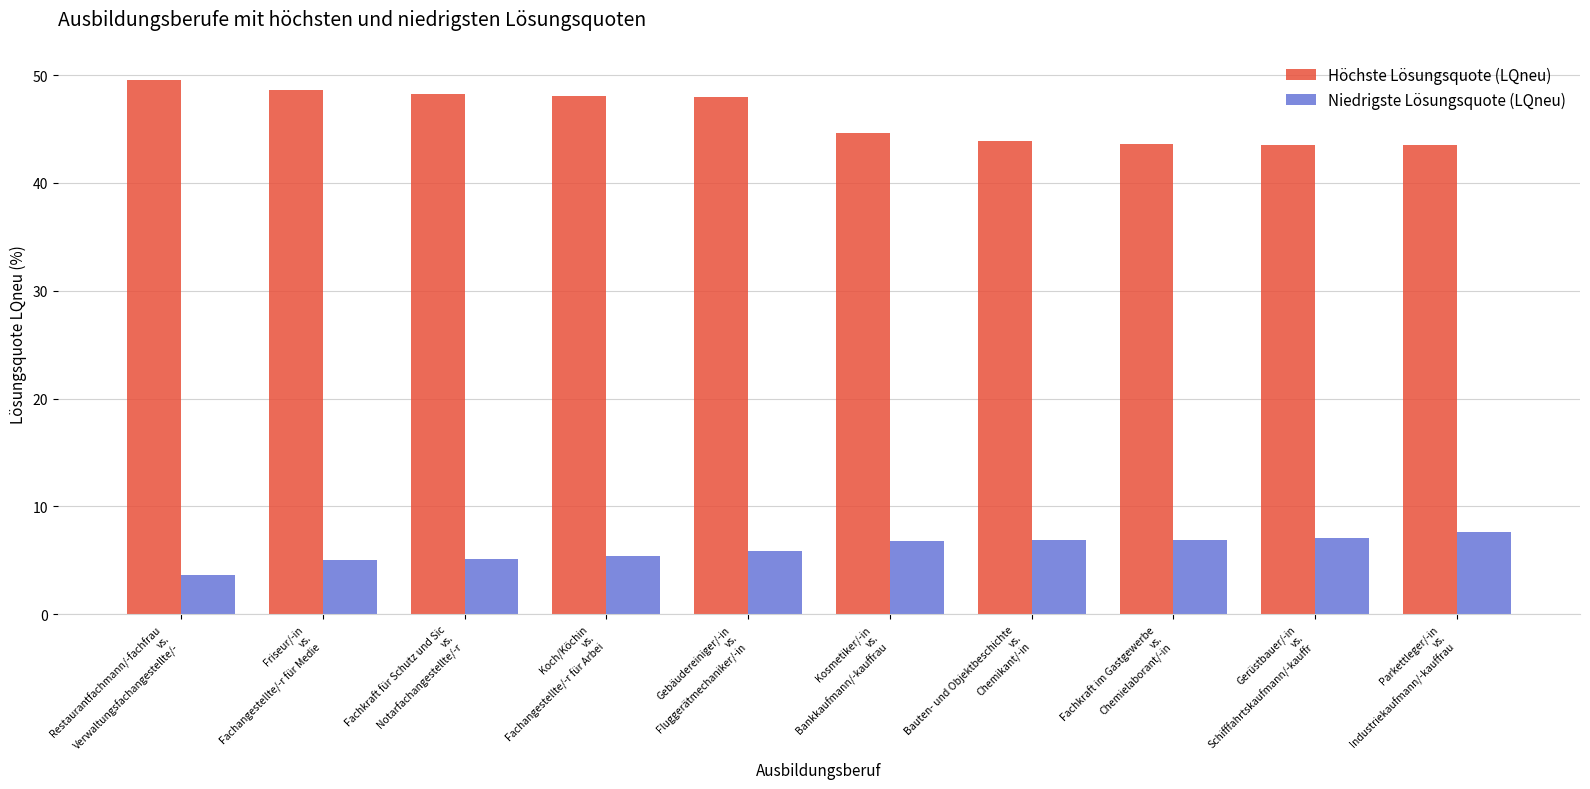

At which label is Höchste Lösungsquote (LQneu) closest to 46?

Kosmetiker/-in
vs.
Bankkaufmann/-kauffrau